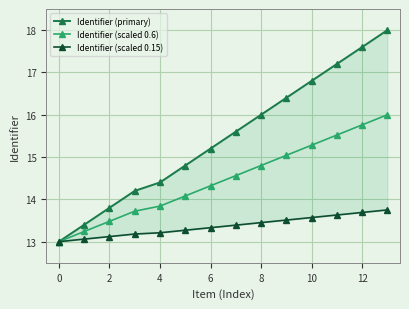

The Identifier (scaled 0.6) series shows 13.8 at 4. True or false?

True